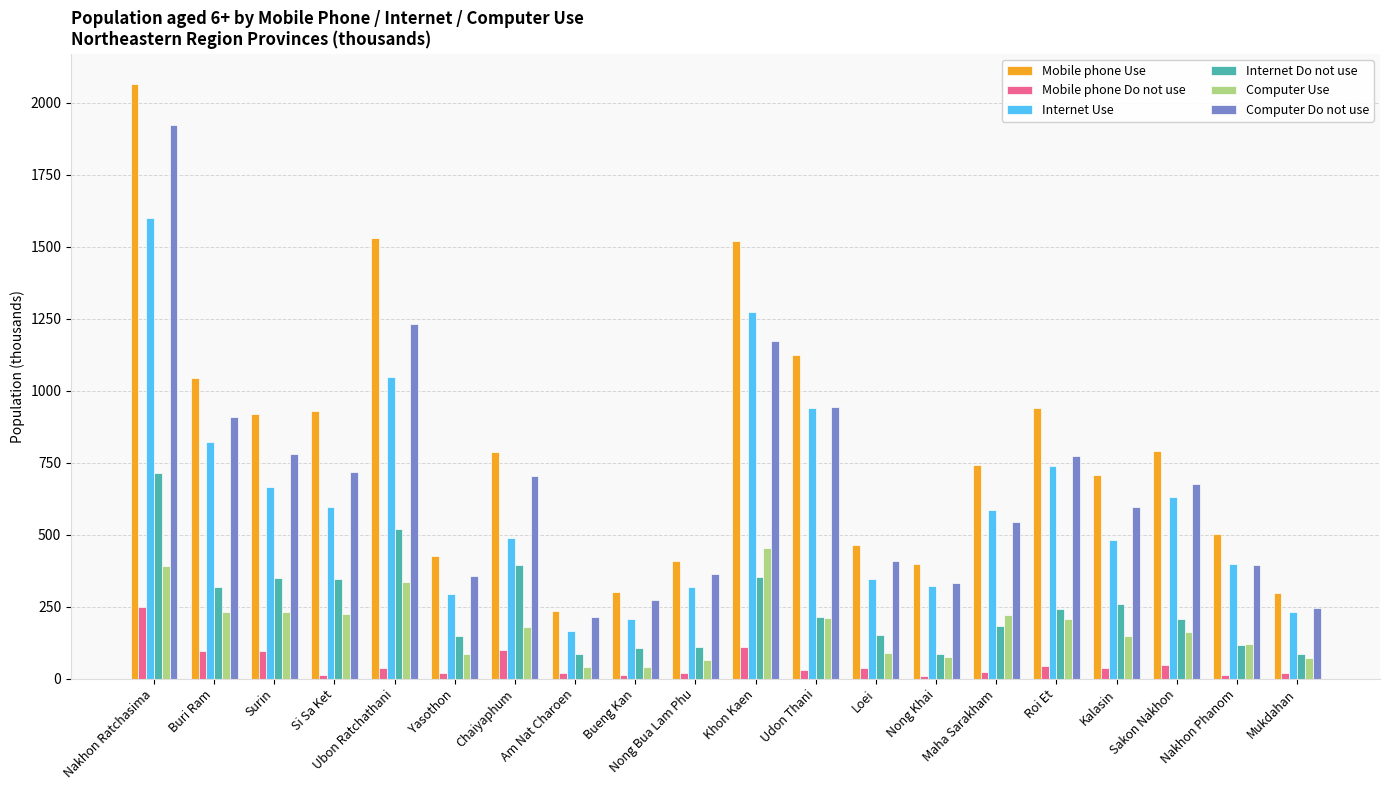

What is the sum of the Mobile phone Use values at Nakhon Ratchasima and Bueng Kan?

2367.8